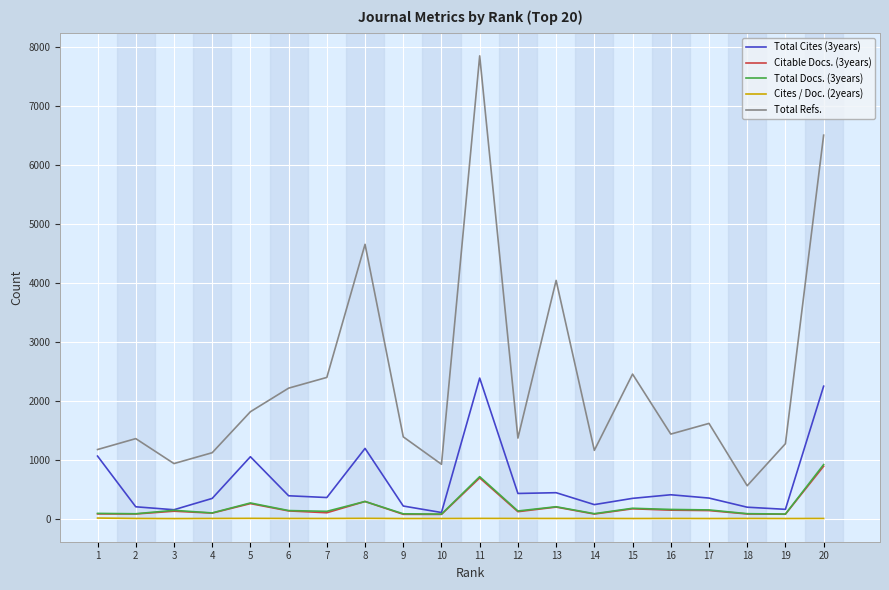

Read the Total Docs. (3years) value at 18, to the nearest 10.

80